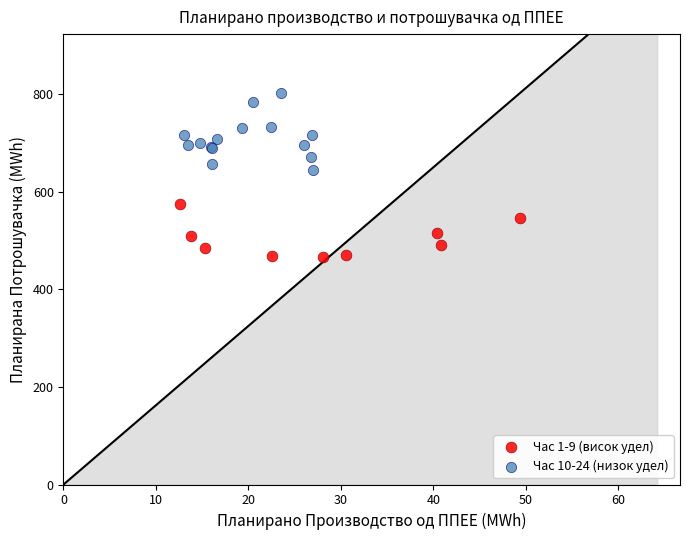

Which series reaches the maximum Y coordinate?

Час 10-24 (низок удел)